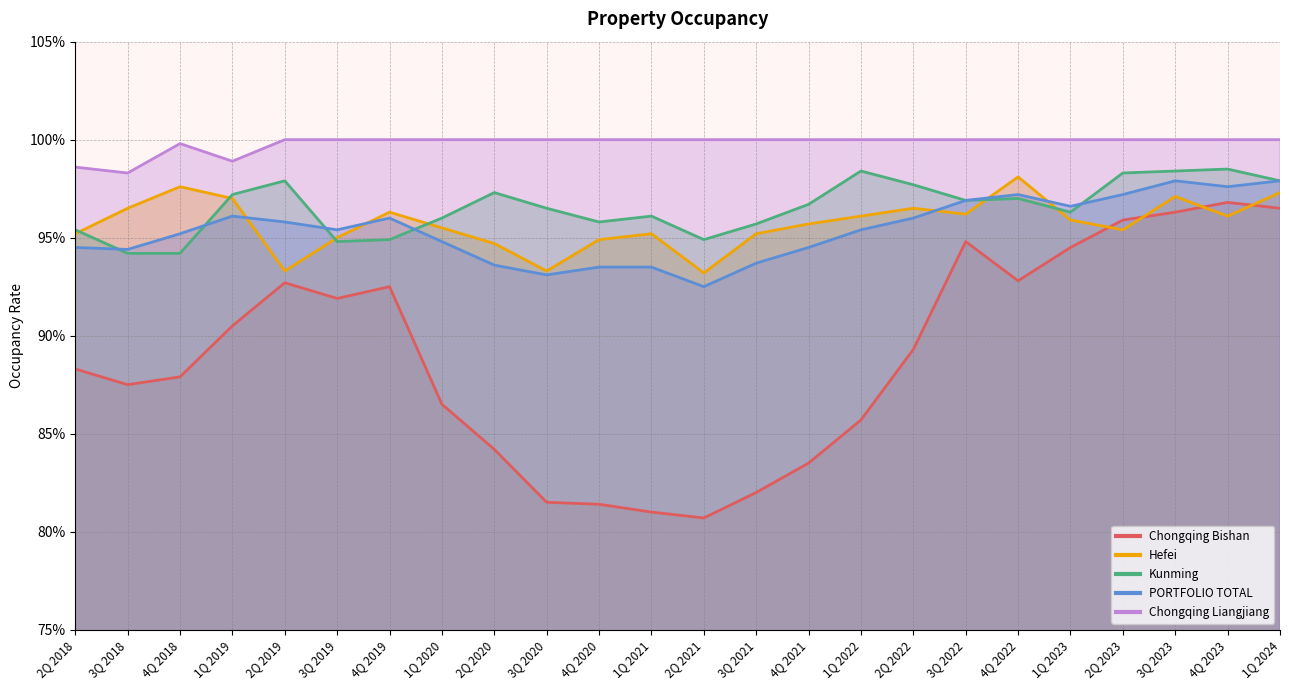

At which category is the sum across all series the highest?

3Q 2023